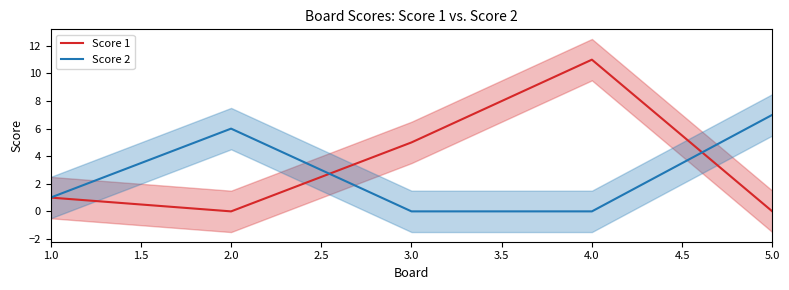

Is it true that Score 2 equals 6 at 2.0?

True